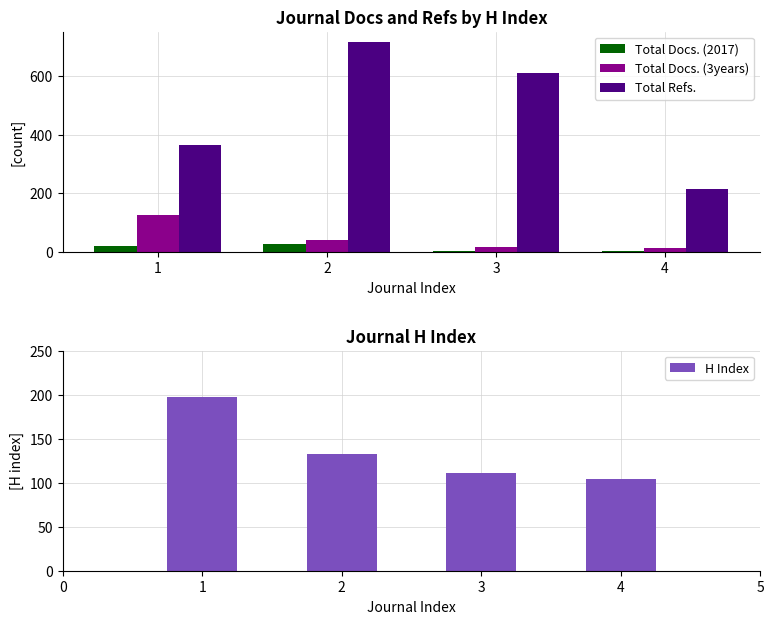

Reading right to left, what are all the values shown in this chart?

Total Docs. (2017): 4	4	25	19
Total Docs. (3years): 13	17	41	126
Total Refs.: 213	611	715	364
H Index: 104	111	133	197